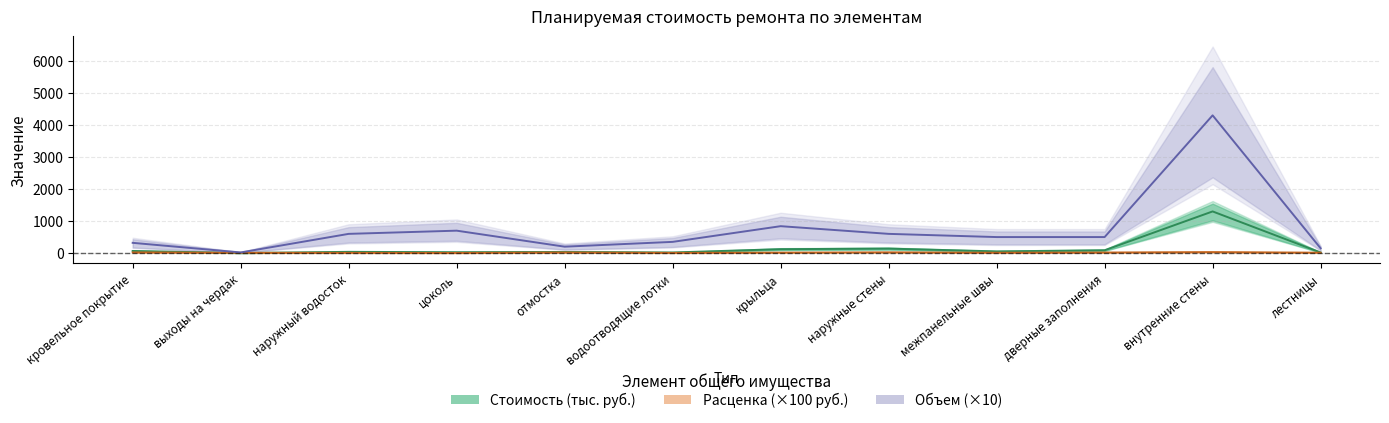

Which series has the largest total across all categories?

Объем